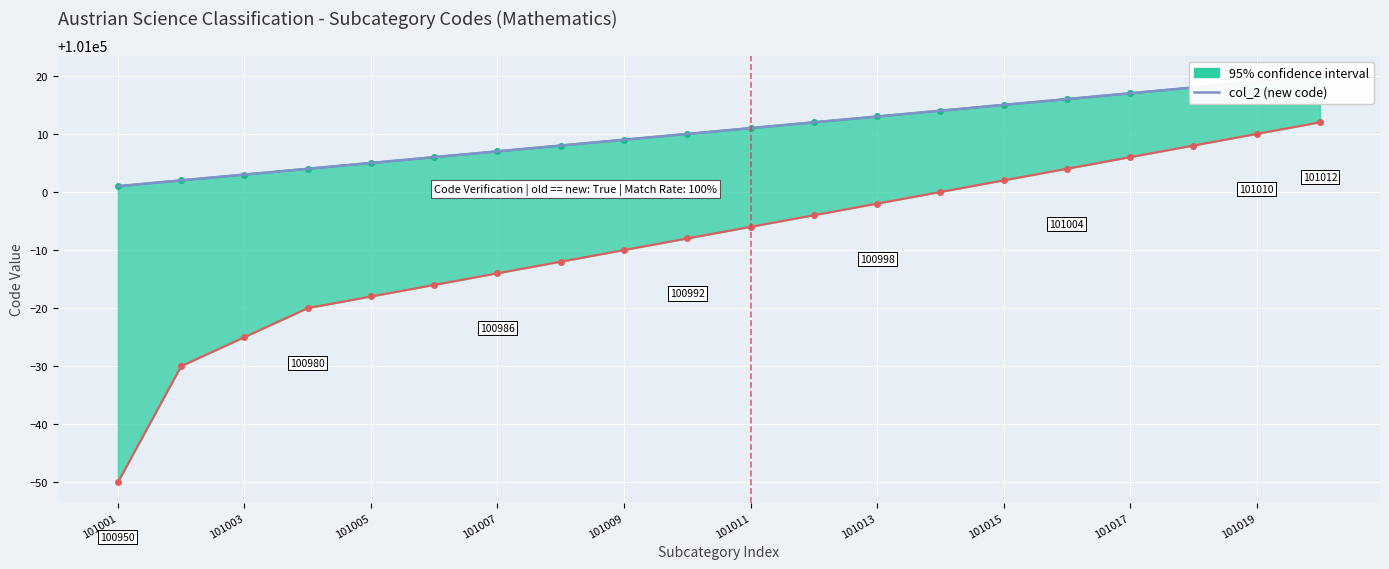

At which label is the value closest to 101010?

101019